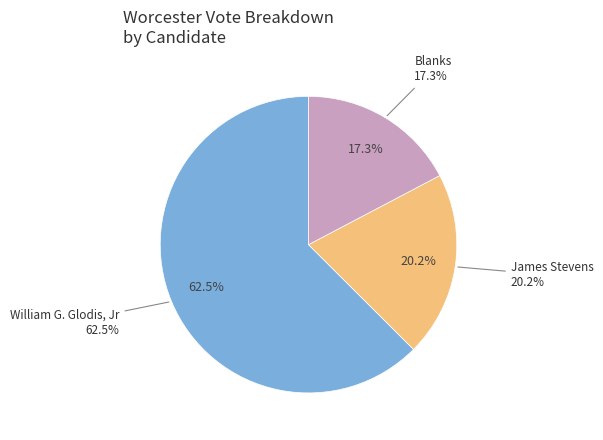

What is the majority slice?

William G. Glodis, Jr